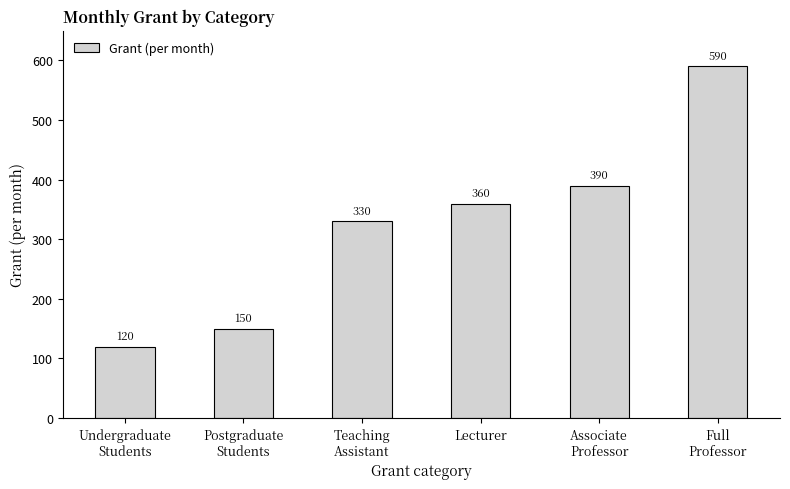

List the labels in order of value, smallest first.

Undergraduate
Students, Postgraduate
Students, Teaching
Assistant, Lecturer, Associate
Professor, Full
Professor